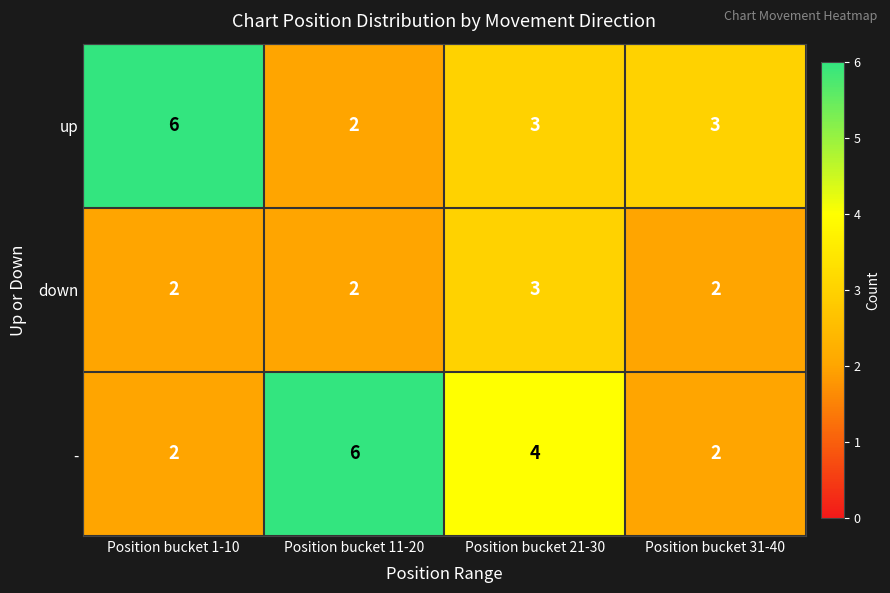

What is the sum of the - values at Position bucket 21-30 and Position bucket 11-20?

10